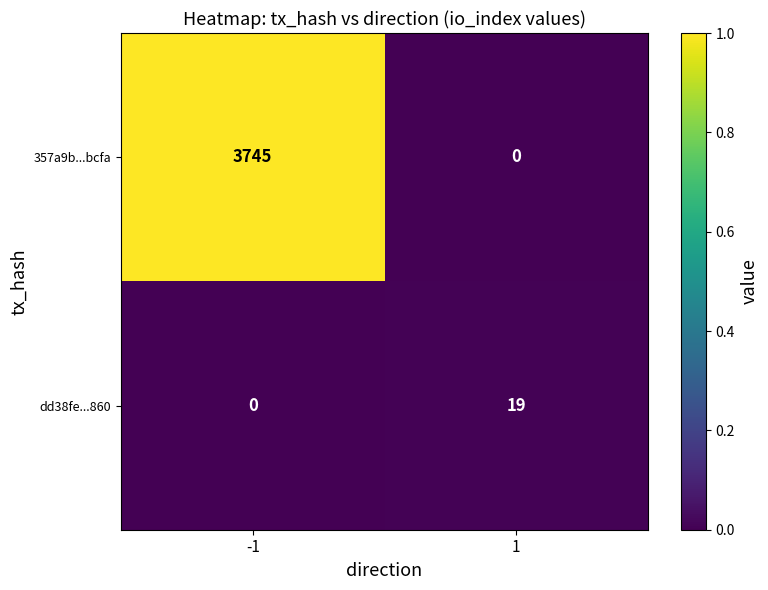

At which category is the sum across all series the highest?

-1